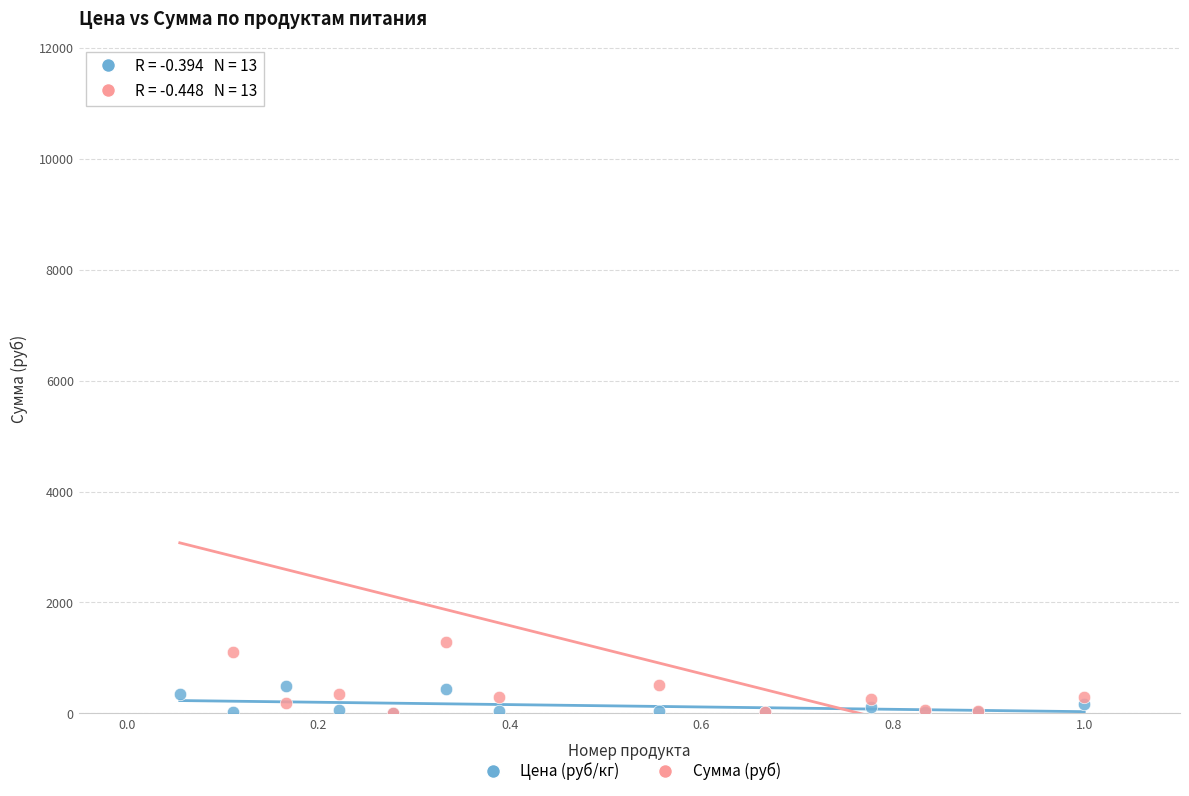

Which series has the widest spread of Y values?

Сумма (руб)